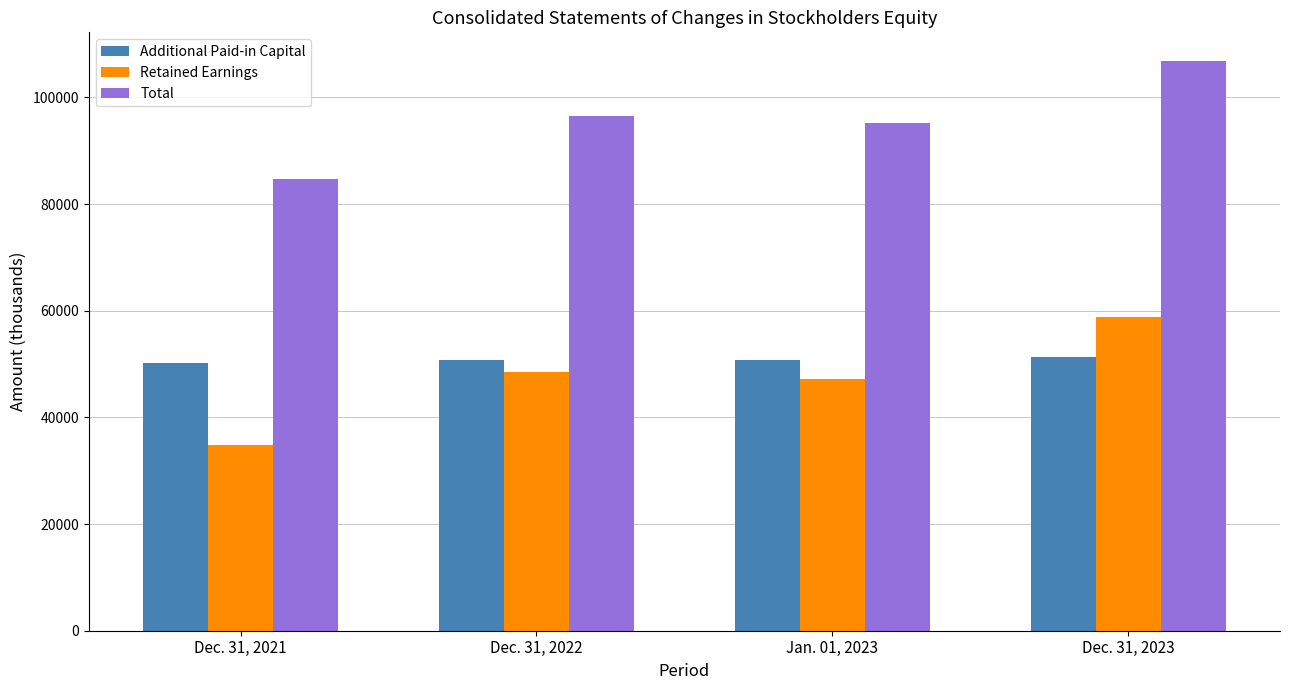

Rank the categories by Total value from lowest to highest.

Dec. 31, 2021, Jan. 01, 2023, Dec. 31, 2022, Dec. 31, 2023